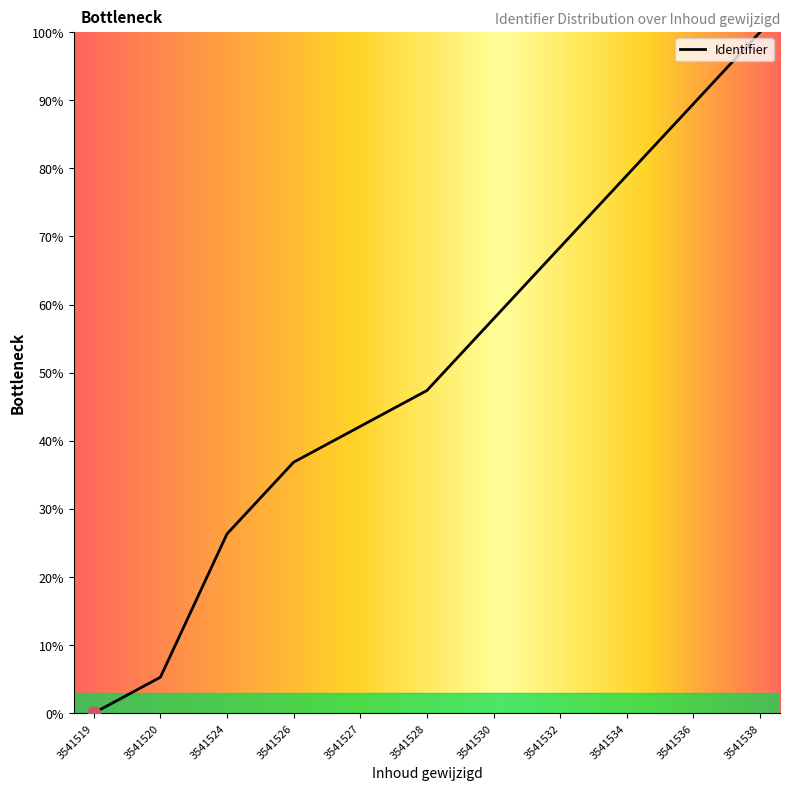

What is the change in value from 3541526 to 3541538?

+63.2